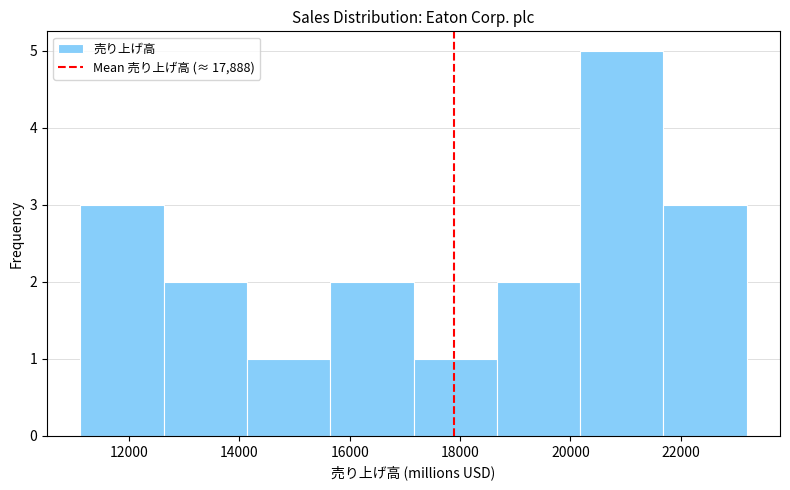

Over which range of the x-axis is the bar tallest?

20200 to 21600